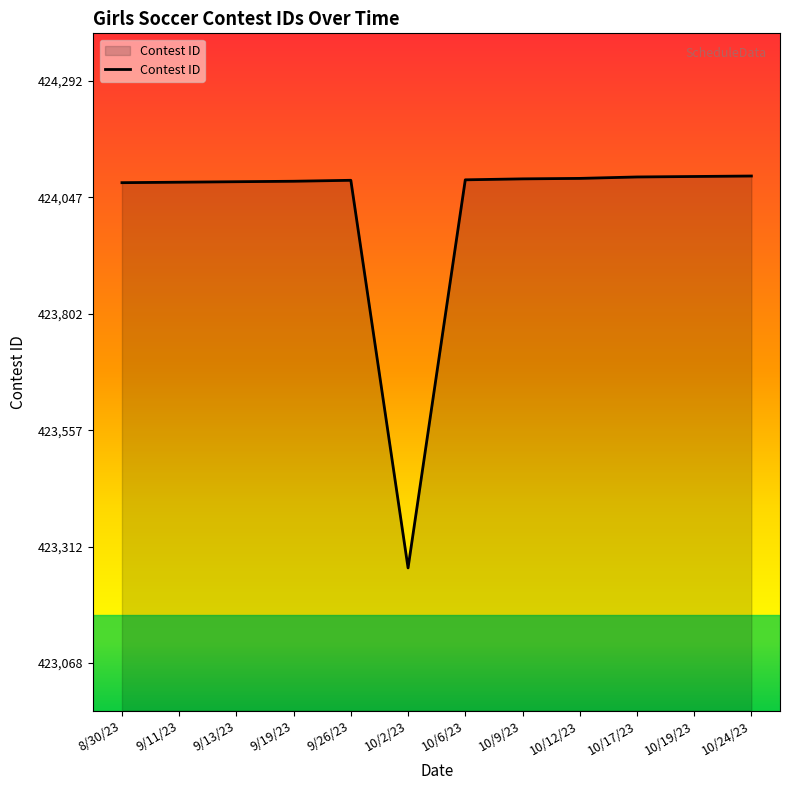

Read the value at 8/30/23, to the nearest 10.

424080